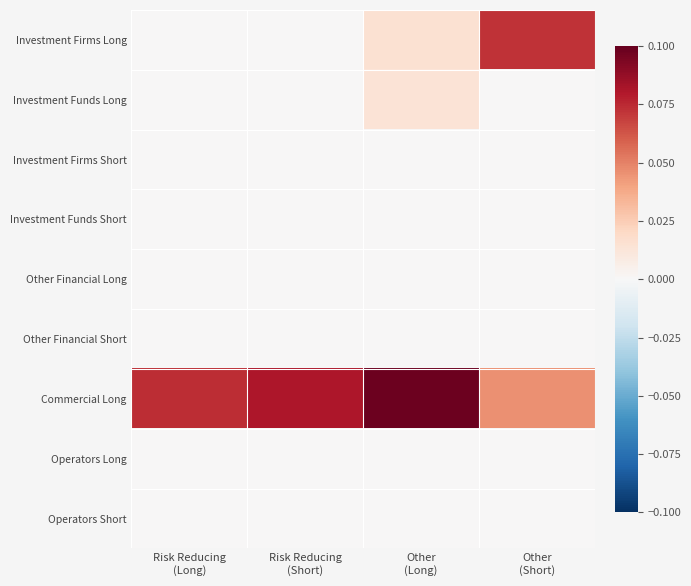

Rank the series by their maximum value, from highest to lowest.

Commercial Long, Investment Firms Long, Investment Funds Long, Investment Firms Short, Investment Funds Short, Other Financial Long, Other Financial Short, Operators Long, Operators Short